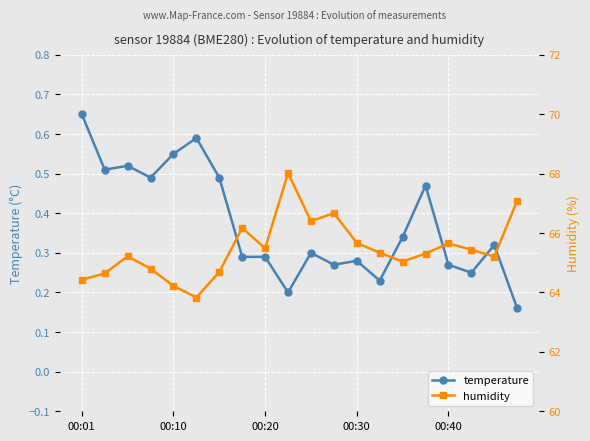

How many temperature values are between 0 and 1?

20